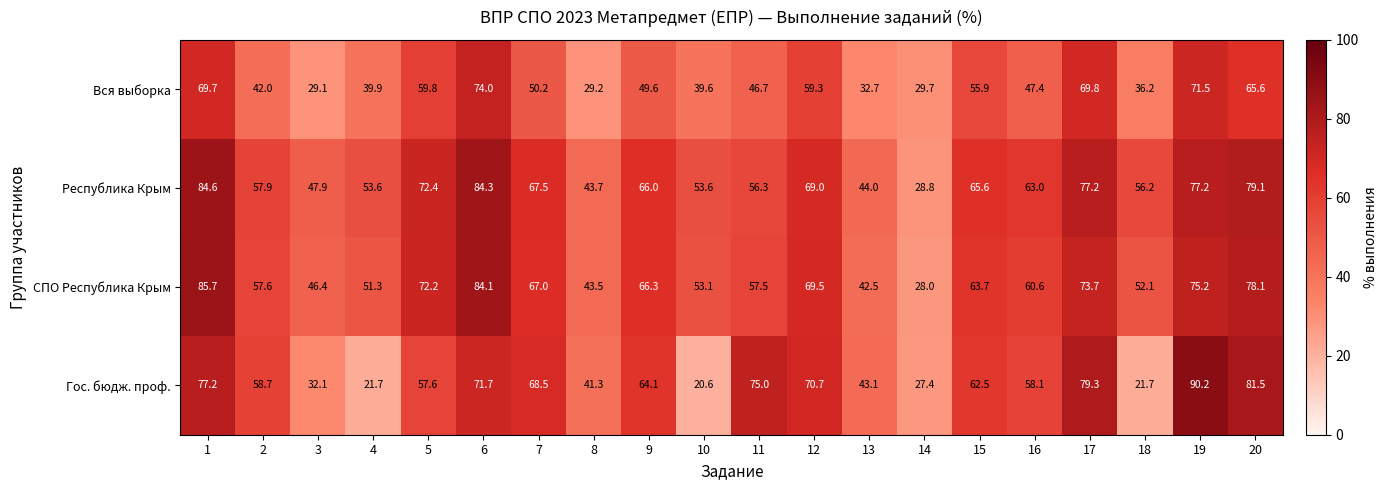

Which series has the largest total across all categories?

Республика Крым